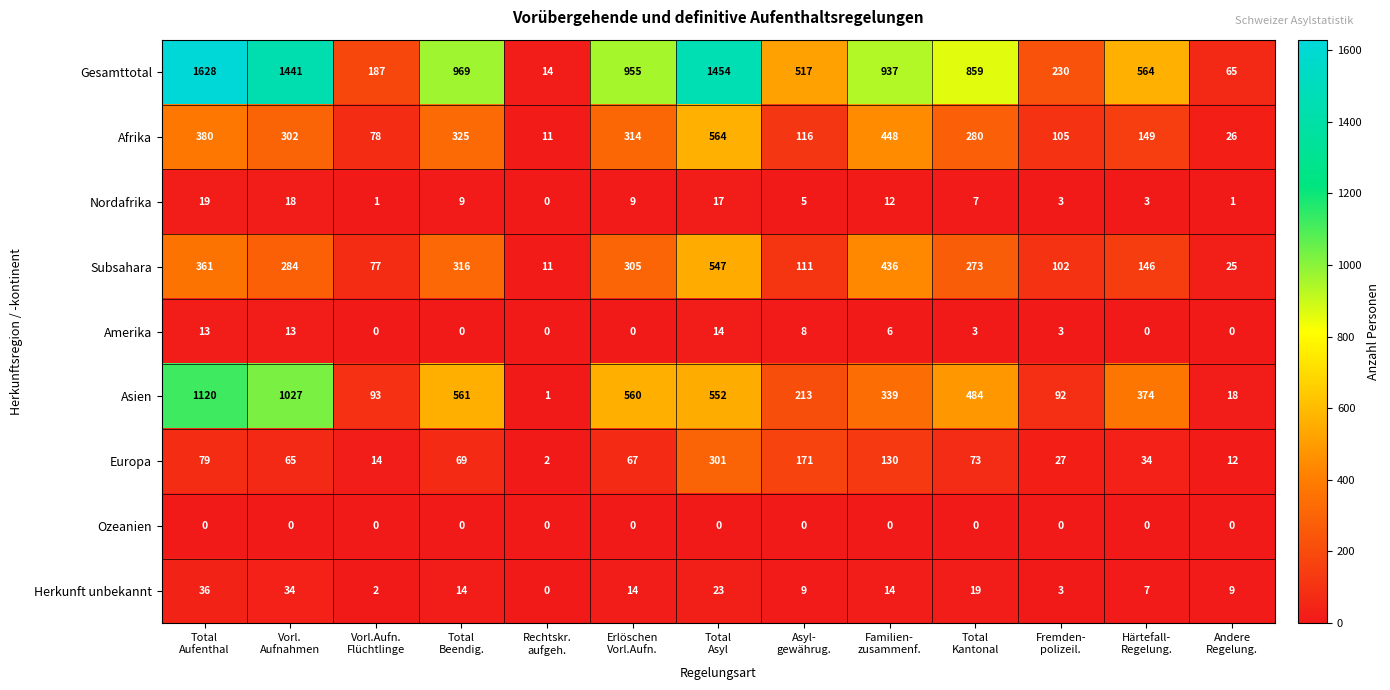

What is the difference between the maximum and second lowest values in the Herkunft unbekannt series?

34